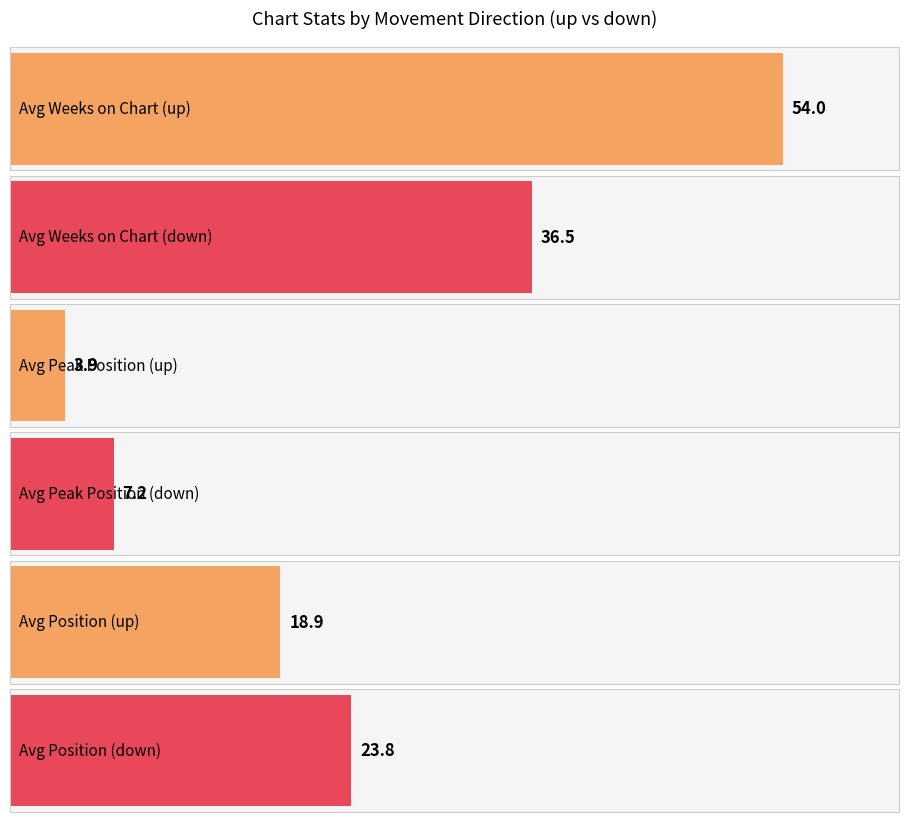

Which series has the largest range (max minus min)?

Average Weeks on Chart